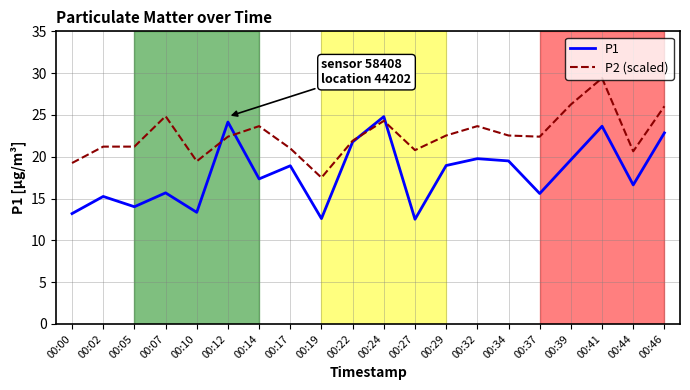

What is the spread (max minus min) of values at 00:10?

6.1